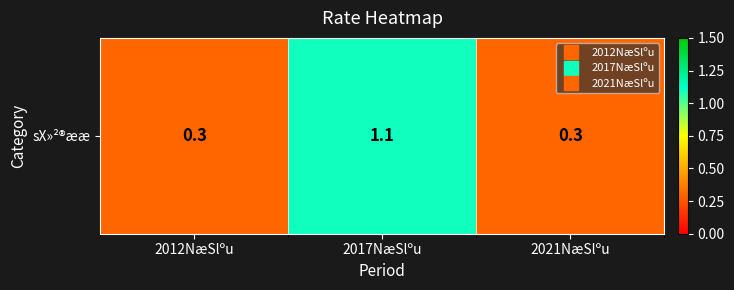

Rank the categories by value from lowest to highest.

2012NæSlºu, 2021NæSlºu, 2017NæSlºu